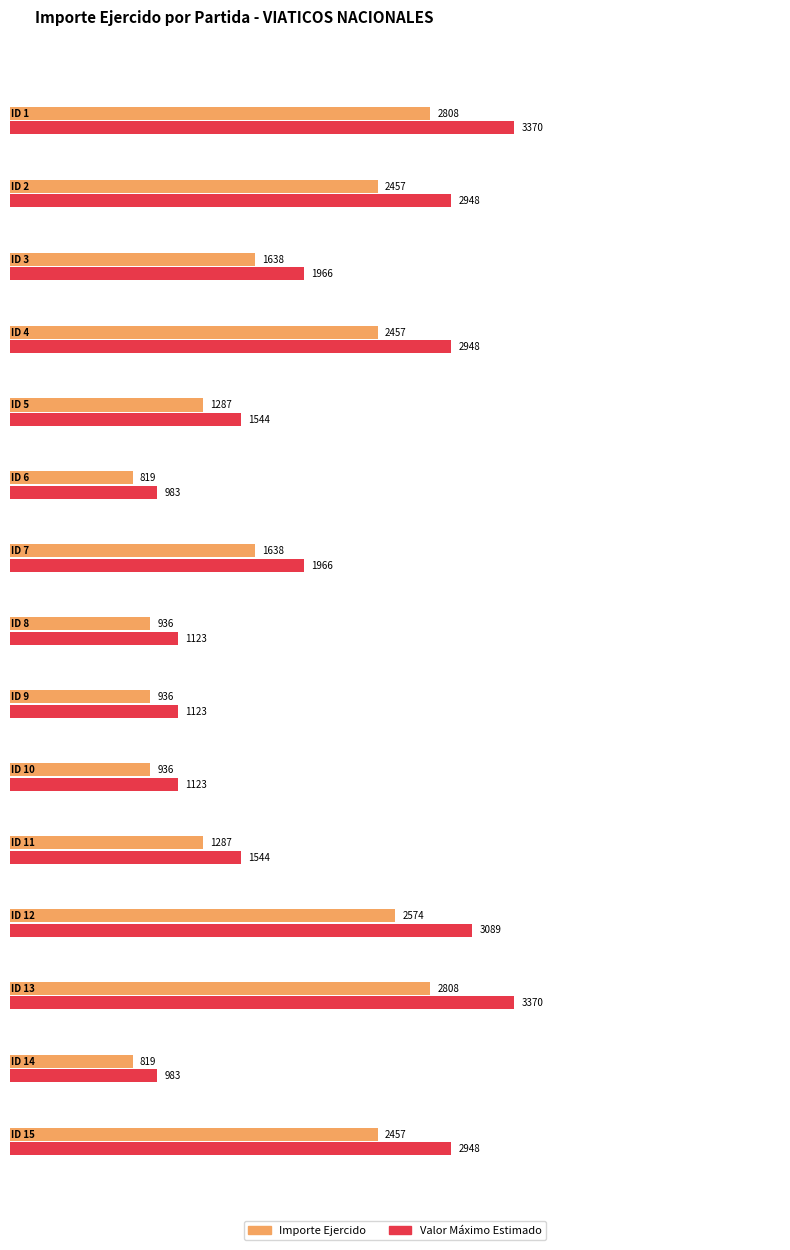

List the labels in order of value, smallest first.

ID 6, ID 14, ID 8, ID 9, ID 10, ID 5, ID 11, ID 3, ID 7, ID 2, ID 4, ID 15, ID 12, ID 1, ID 13